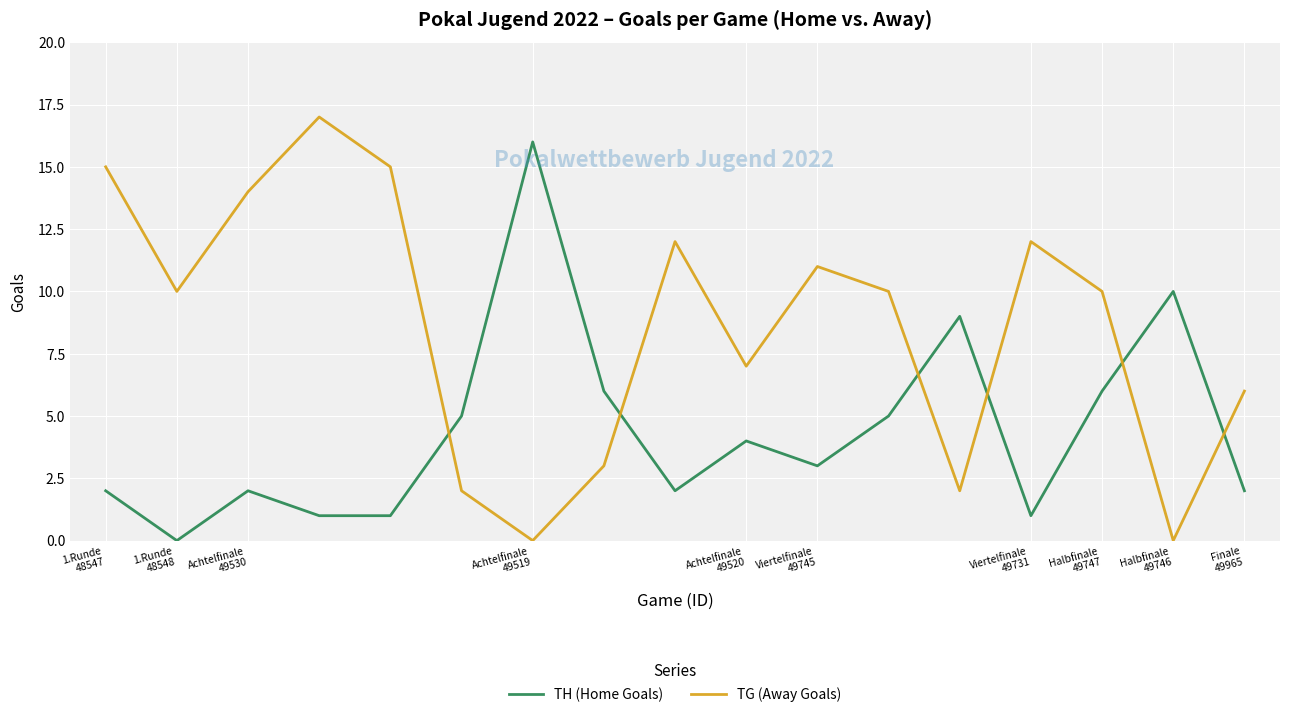

After their last crossing, which series has the higher values: TG (Away Goals) or TH (Home Goals)?

TG (Away Goals)